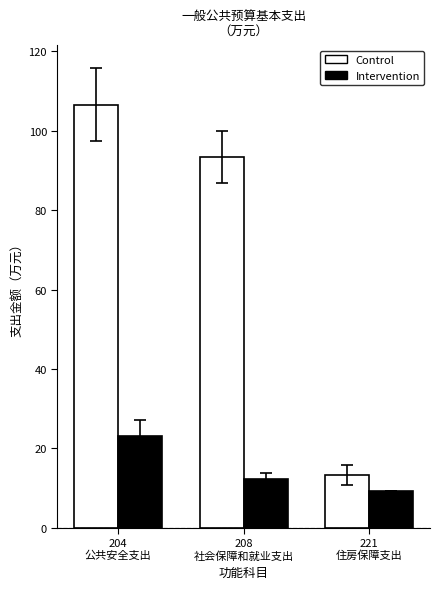

What is the label of the 3rd bar from the left?

221
住房保障支出